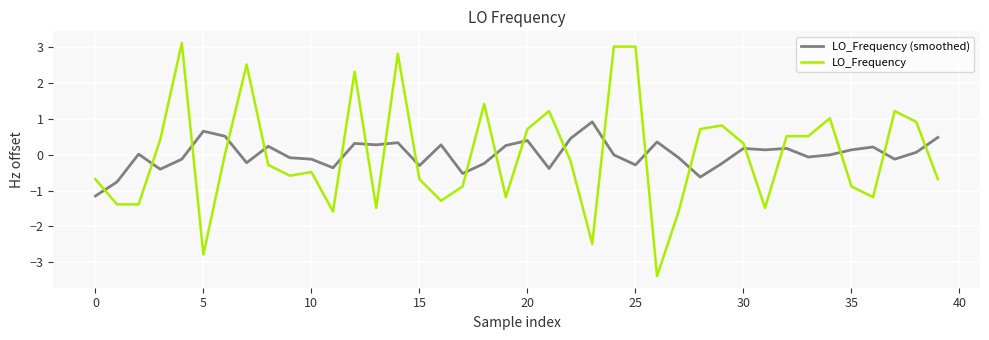

Does the chart have visible grid lines?

Yes